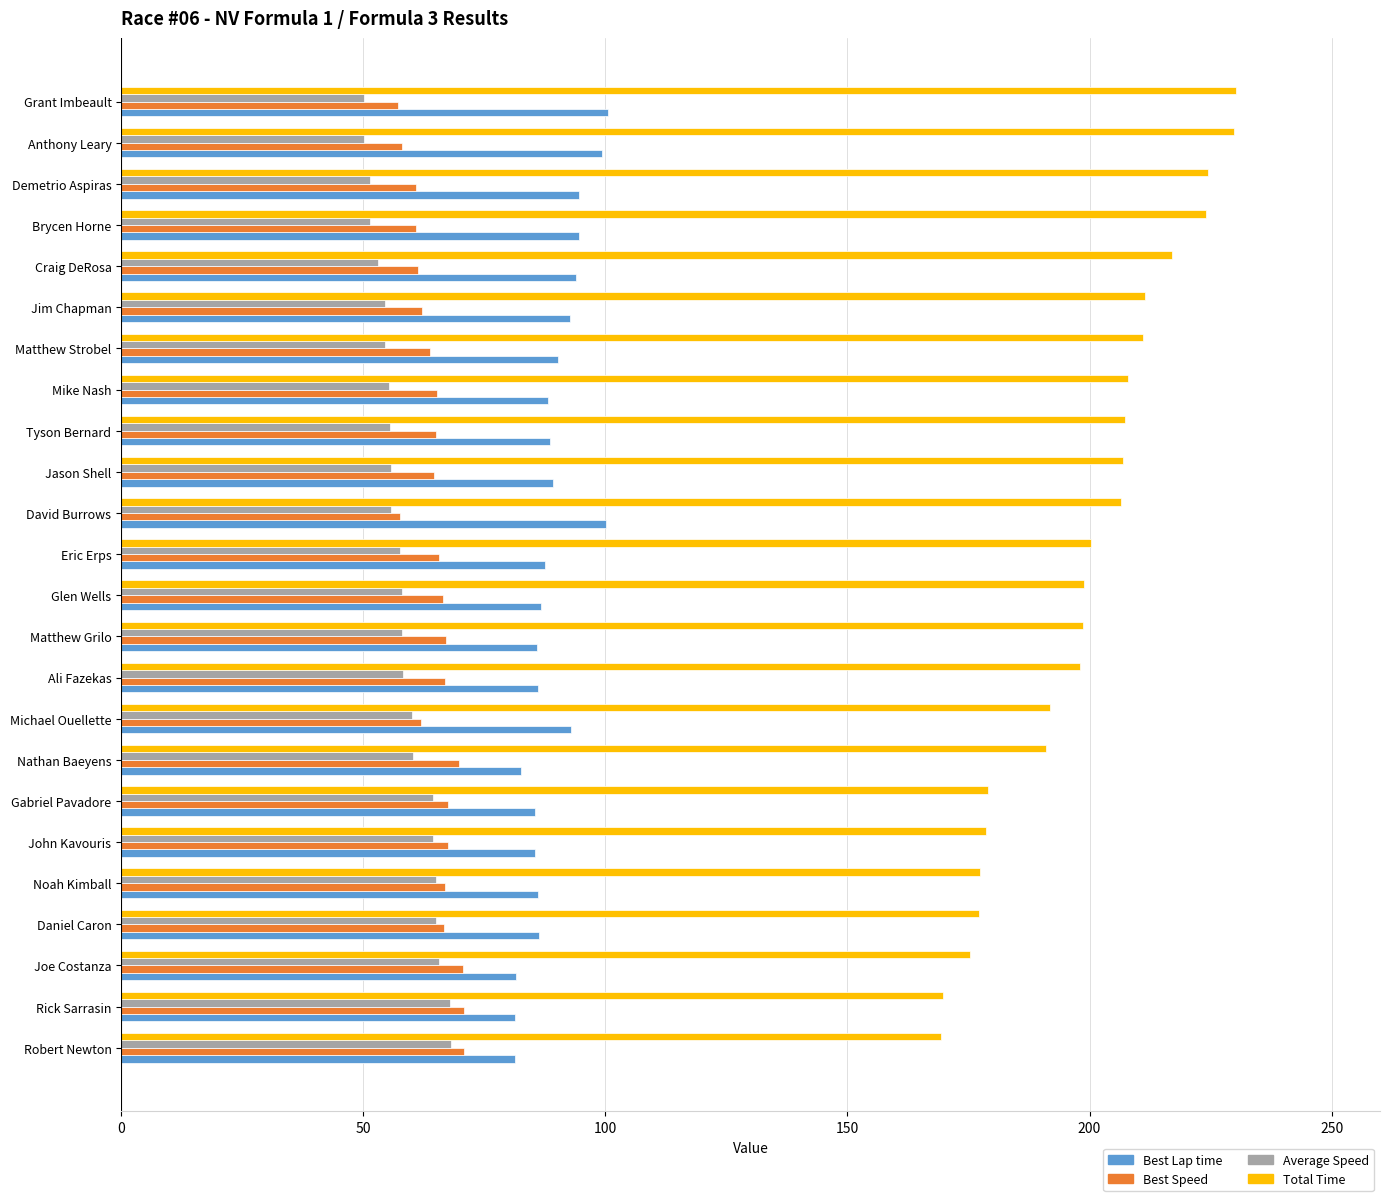

At how many categories does at least one series exceed 162?

24